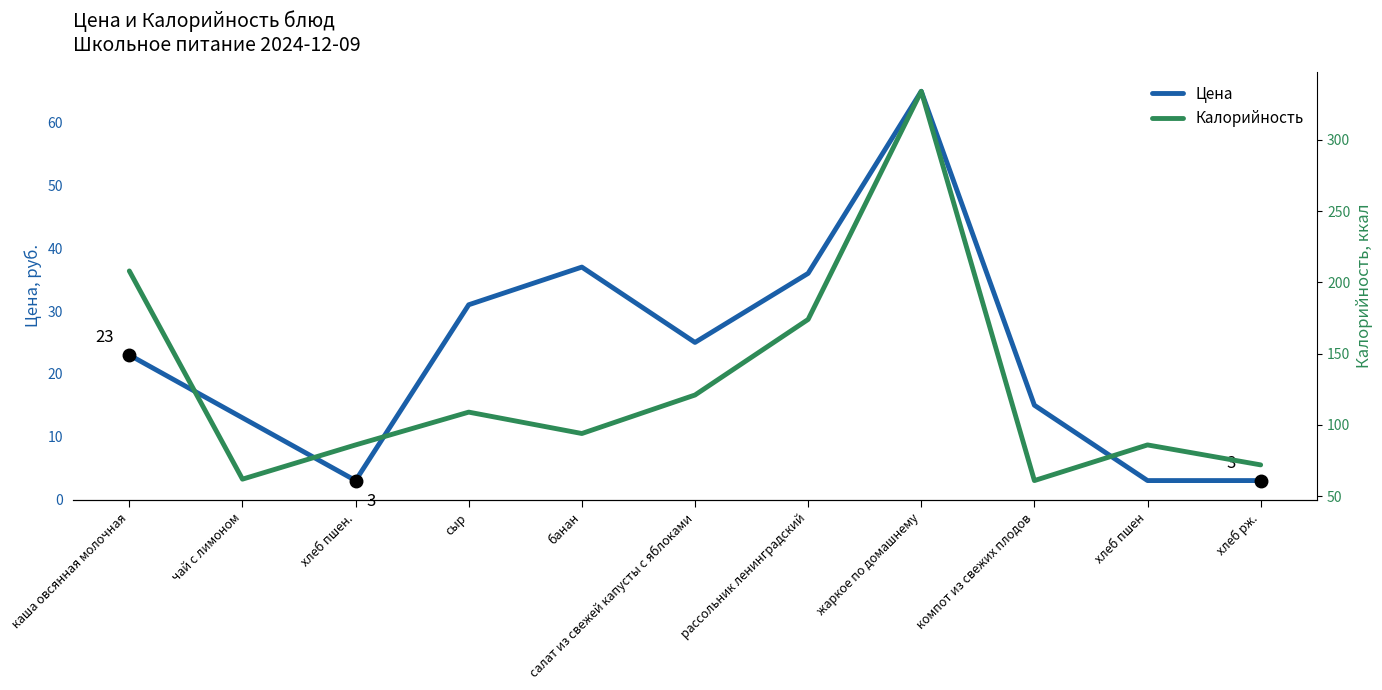

Rank the categories by Калорийность value from lowest to highest.

компот из свежих плодов, чай с лимоном, хлеб рж., хлеб пшен., хлеб пшен, банан, сыр, салат из свежей капусты с яблоками, рассольник ленинградский, каша овсянная молочная, жаркое по домашнему